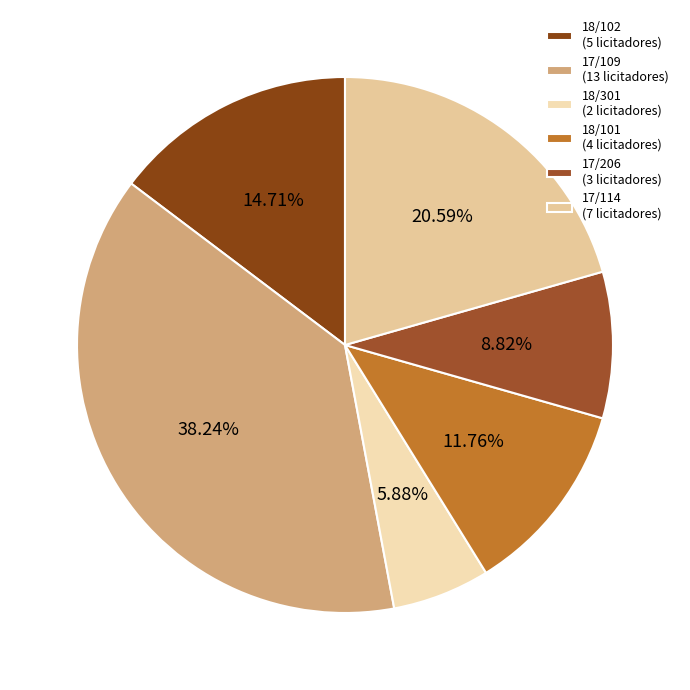

Does any single category account for the majority?

No